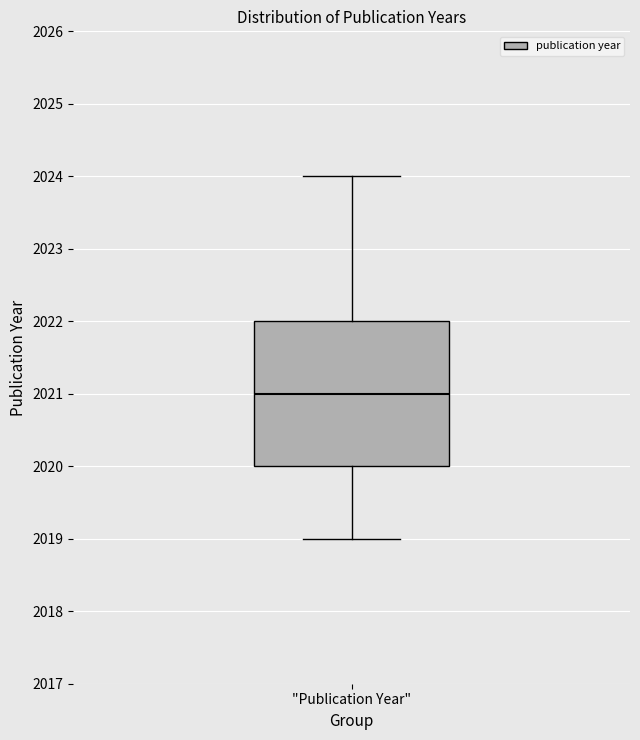

Where is the lower edge of the box for "Publication Year" on the y-axis? The values are not printed on the chart, so give them approximately, as read against the axis.

2020